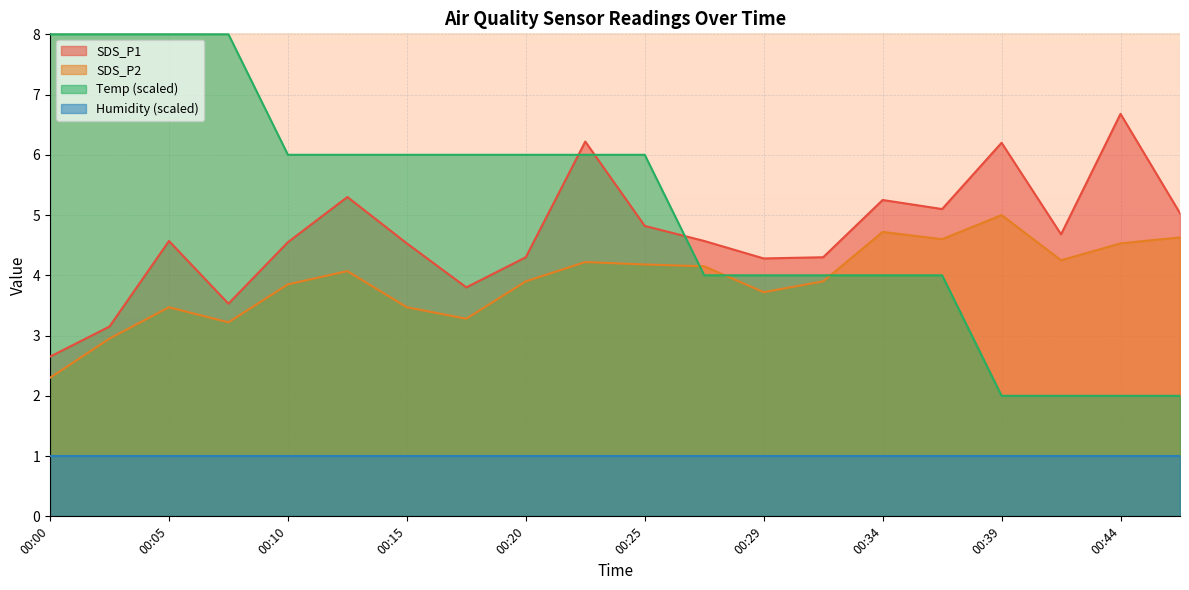

Is the value of SDS_P2 at 00:44 greater than the value of Temp (scaled) at 00:00?

No